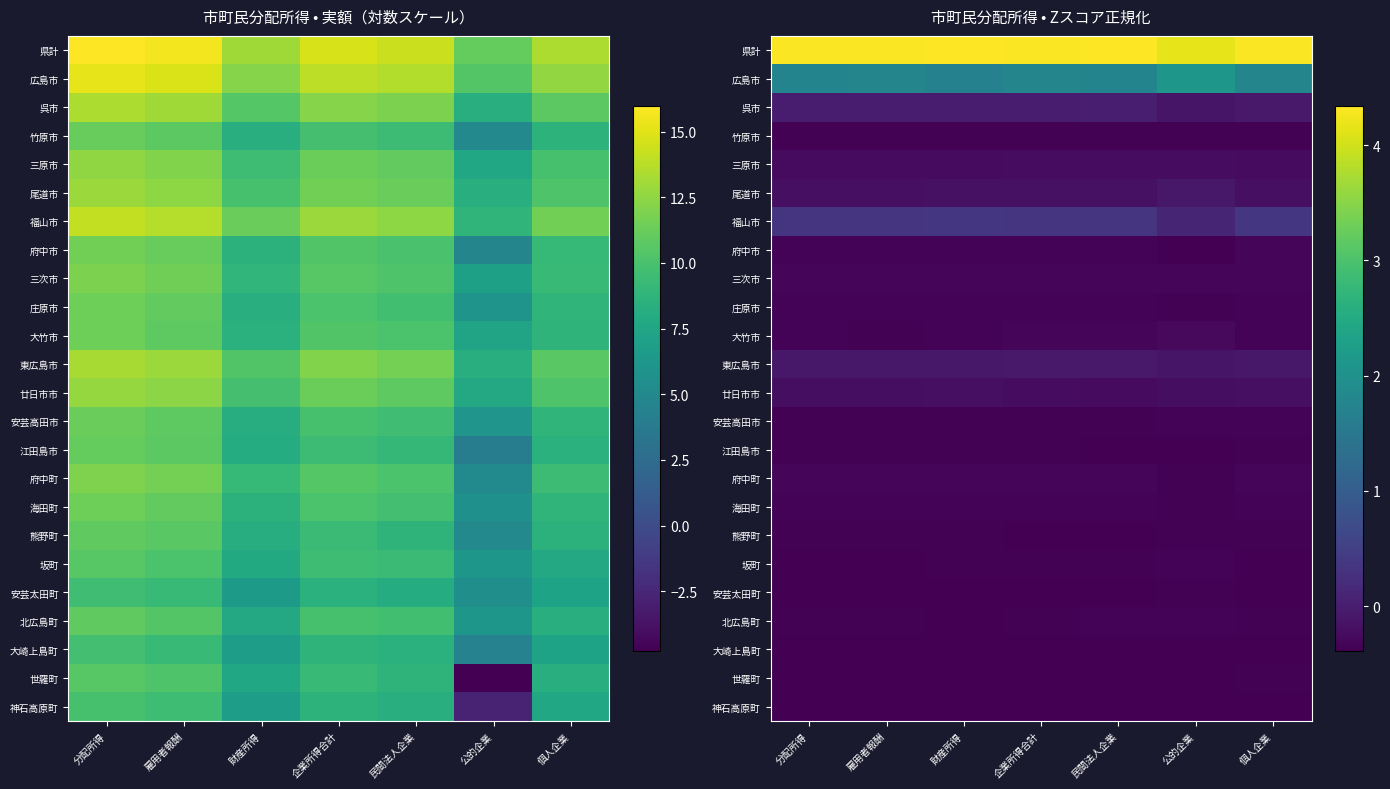

At 公的企業, list the series in order from smallest to largest.

世羅町, 神石高原町, 江田島市, 大崎上島町, 府中市, 熊野町, 竹原市, 府中町, 安芸太田町, 海田町, 庄原市, 安芸高田市, 坂町, 北広島町, 三次市, 大竹市, 三原市, 廿日市市, 呉市, 東広島市, 尾道市, 福山市, 広島市, 県計